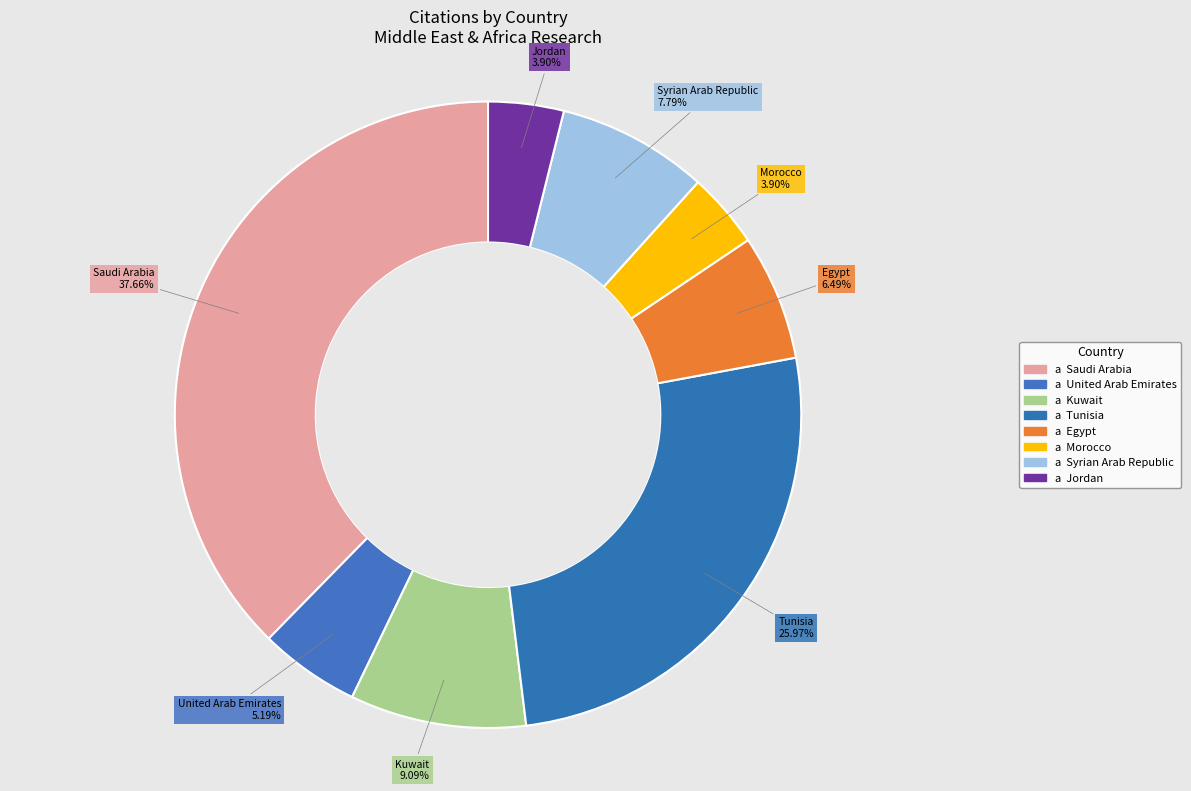

Which slice is the largest?

Saudi Arabia